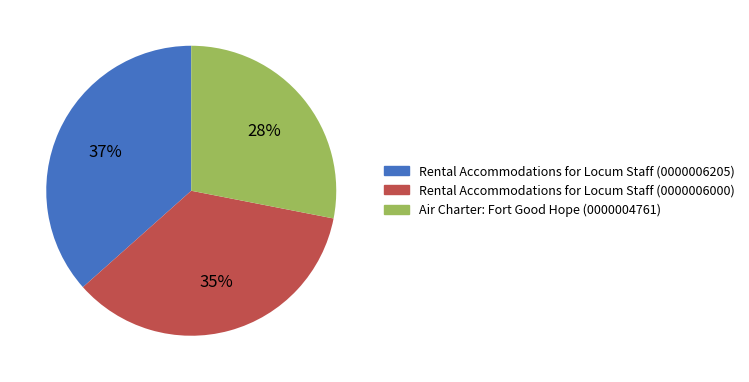

What is the smallest slice in the pie chart?

Air Charter: Fort Good Hope (0000004761)